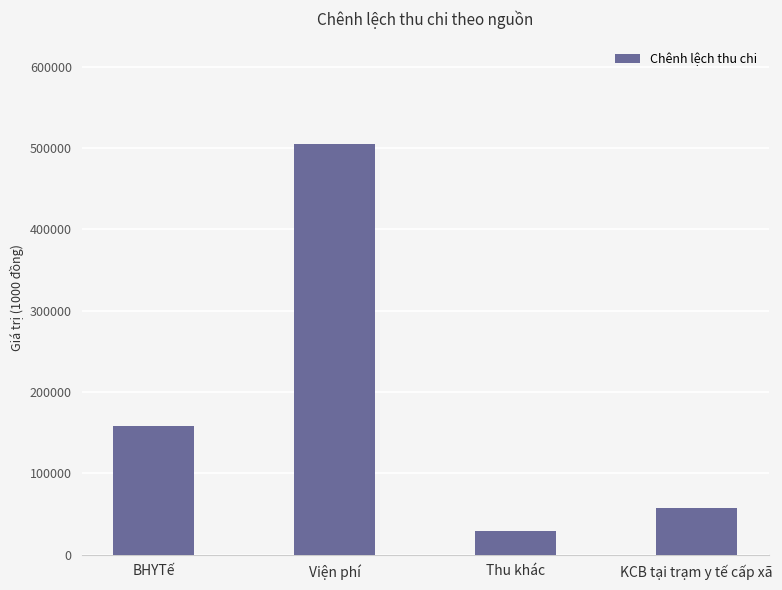

How many data points does each series have?

4